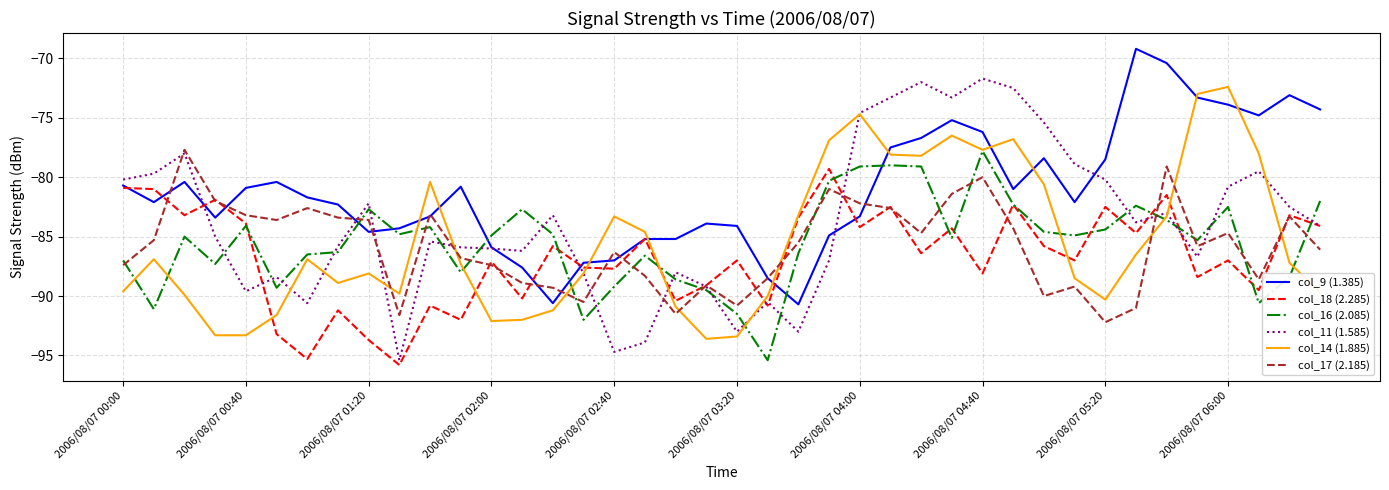

Which series has the largest total across all categories?

col_9 (1.385)